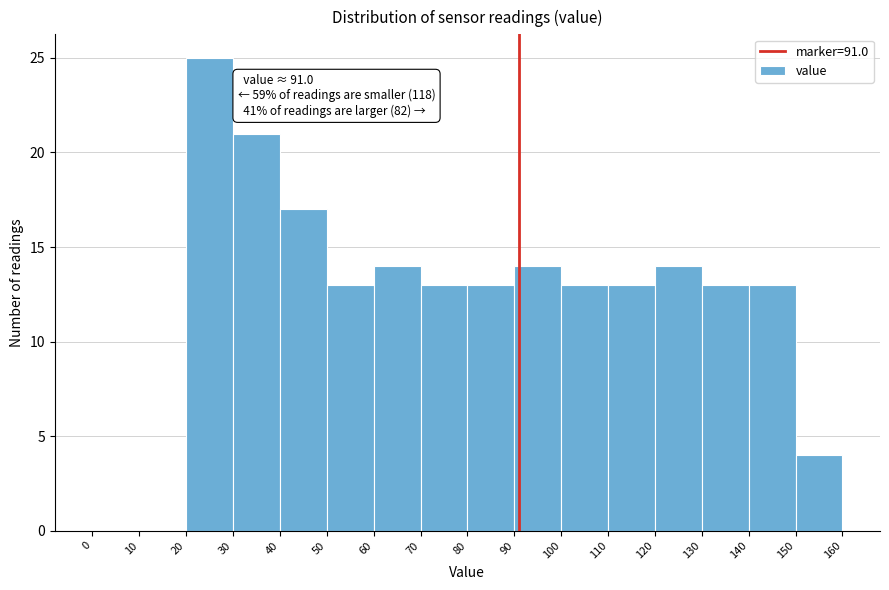

Over which range of the x-axis is the bar tallest?

20 to 30